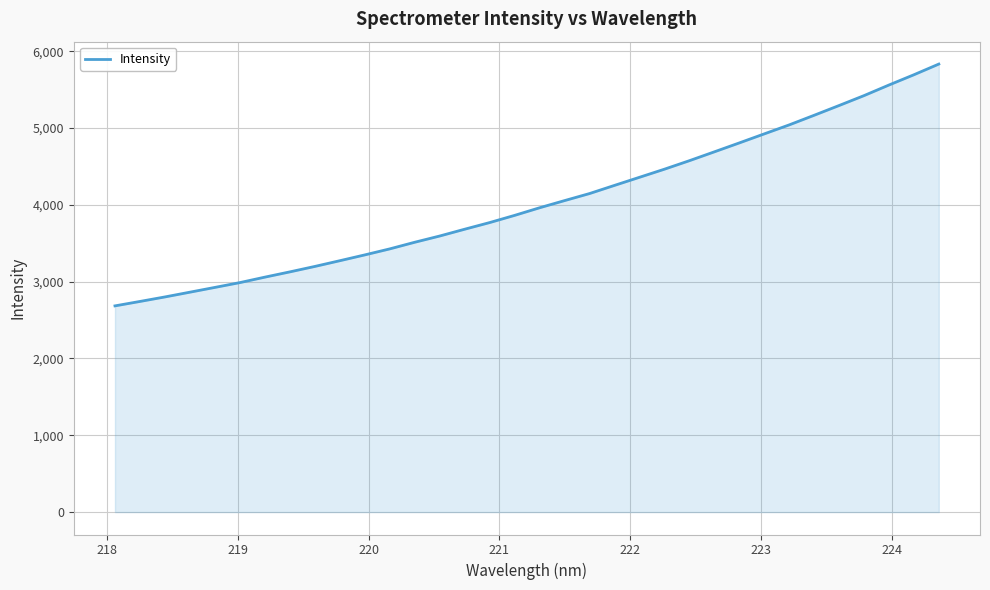

What is the difference between the maximum and minimum values?

3148.0